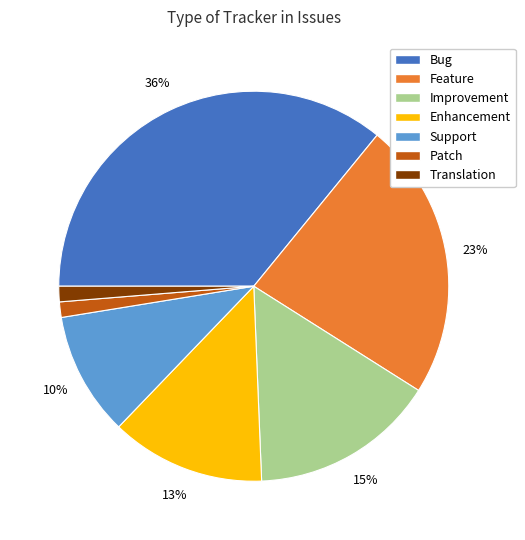

Is Enhancement the majority of the pie?

No